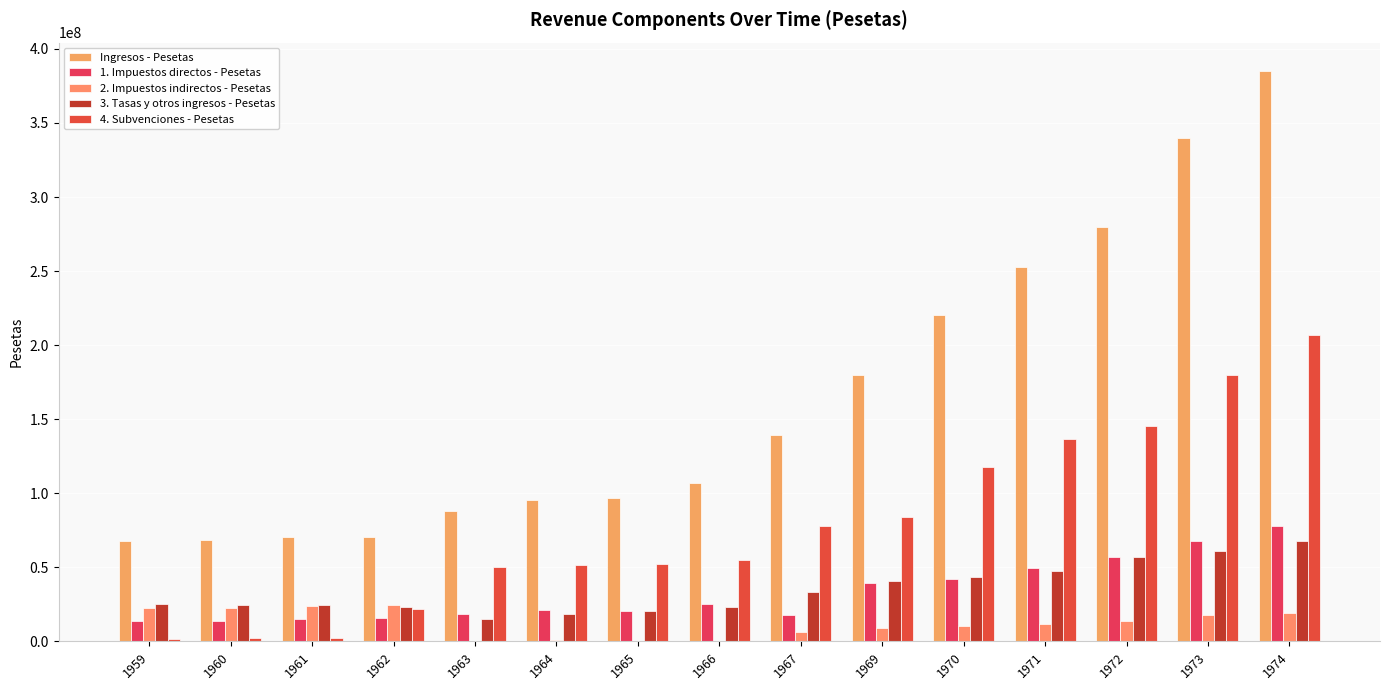

Count the number of categories in the chart.

15